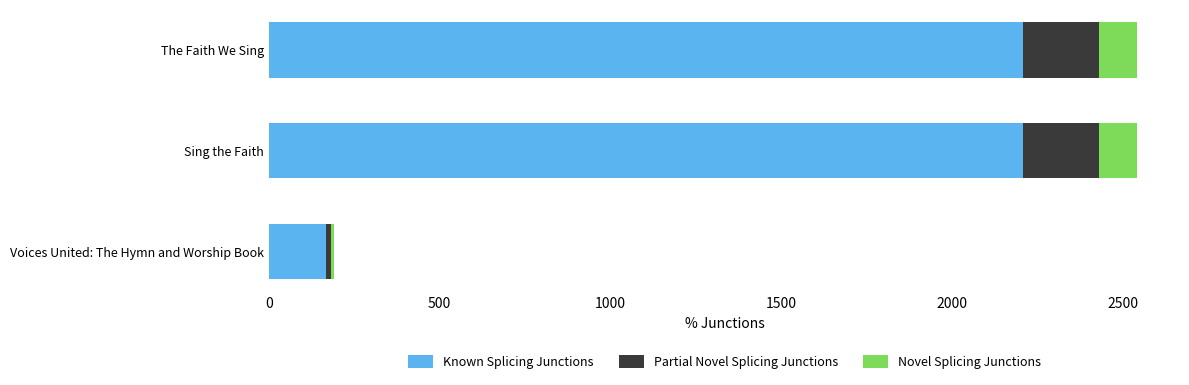

True or false: Known Splicing Junctions has a value of 2210.0 at The Faith We Sing.

True